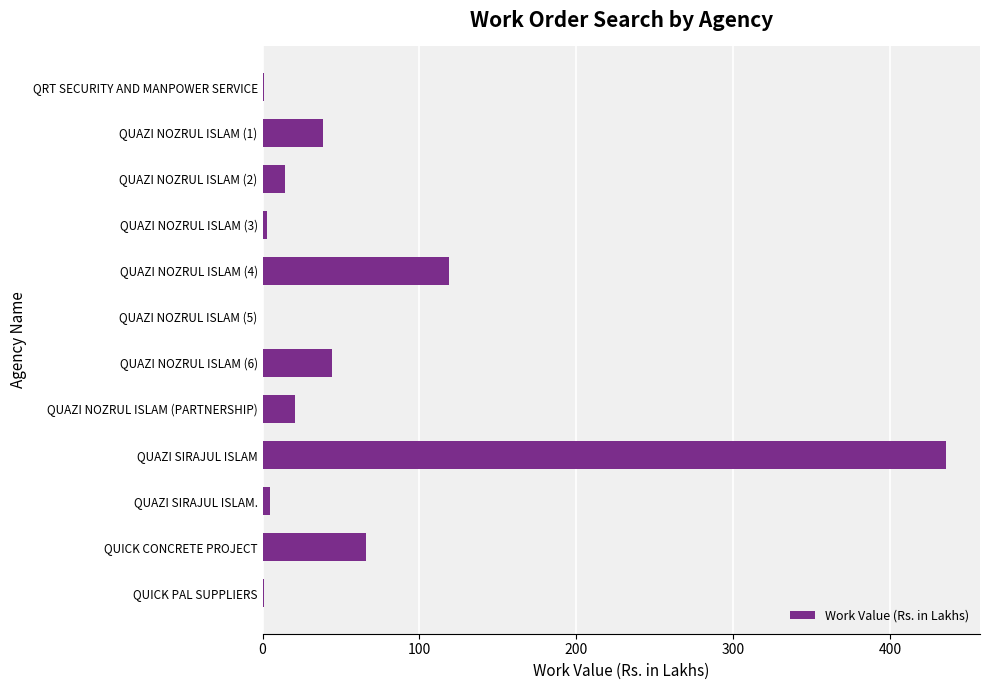

Which has a higher value, QUAZI NOZRUL ISLAM (PARTNERSHIP) or QUAZI NOZRUL ISLAM (5)?

QUAZI NOZRUL ISLAM (PARTNERSHIP)